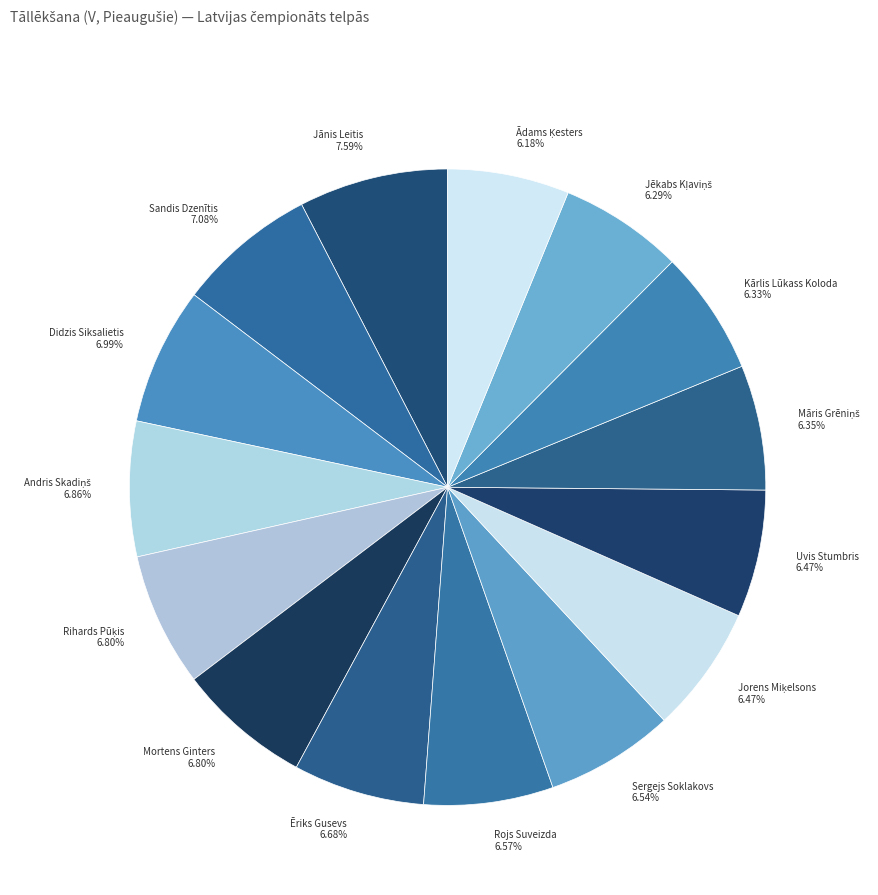

Does Ēriks Gusevs represent more than half of the total?

No